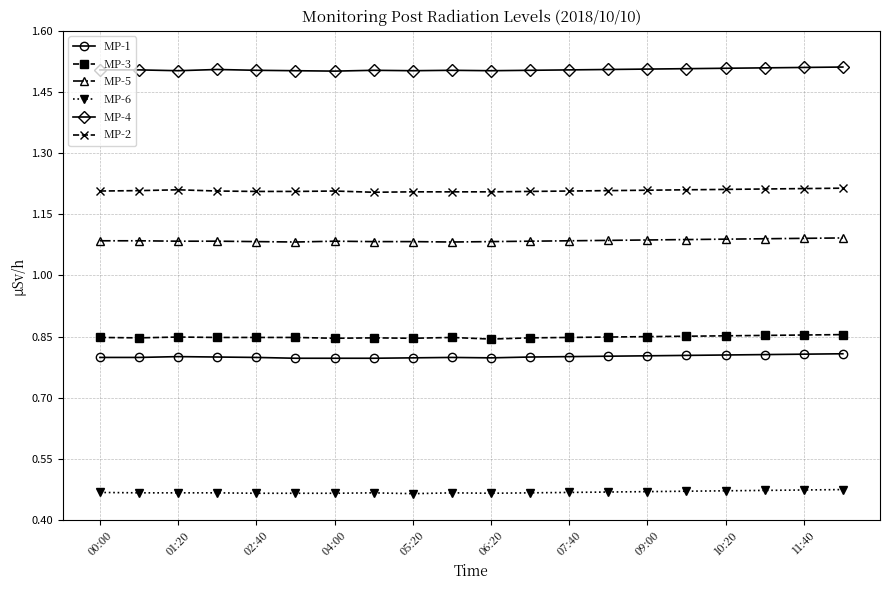

Which series has the largest total across all categories?

MP-4